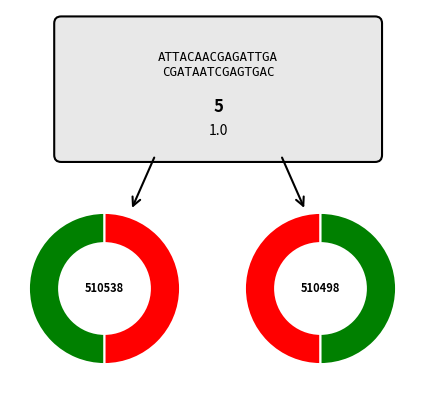

What percentage do 510538 and 510498 together represent?

100.0%